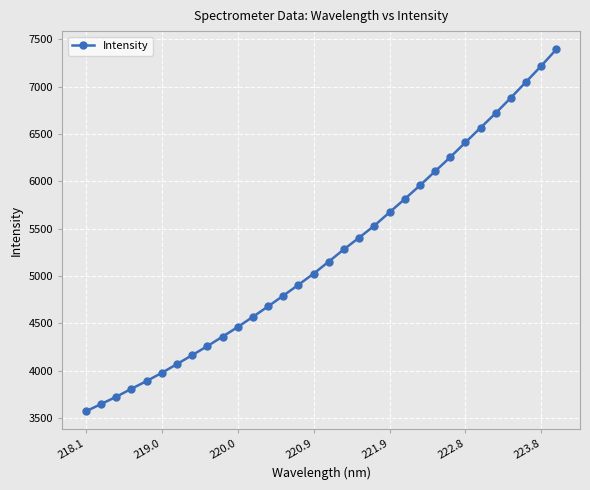

What is the difference between the maximum and minimum values?

3824.7